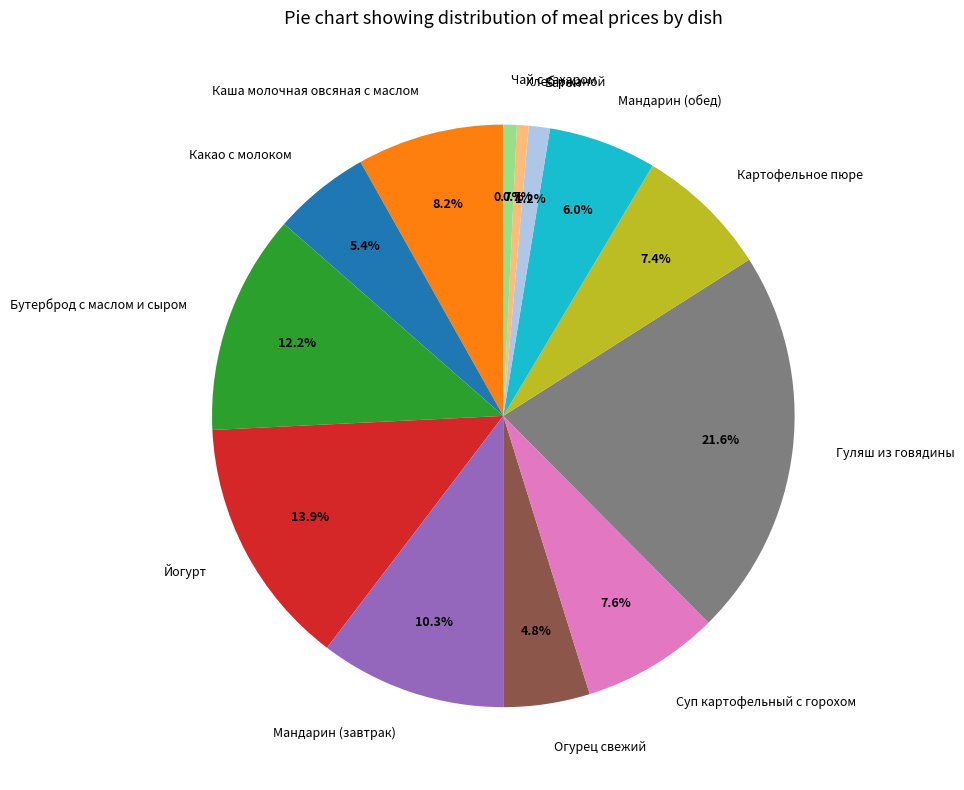

How much of the chart is everything except Хлеб ржаной?

99.3%